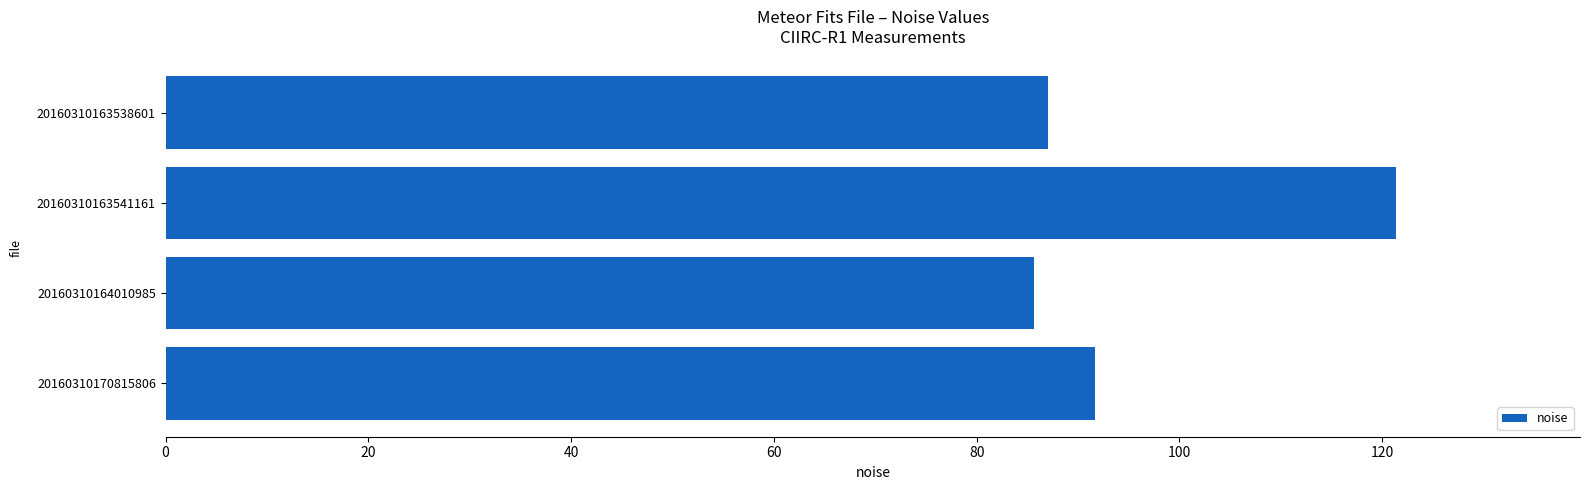

Between 20160310170815806 and 20160310163541161, which is larger?

20160310163541161